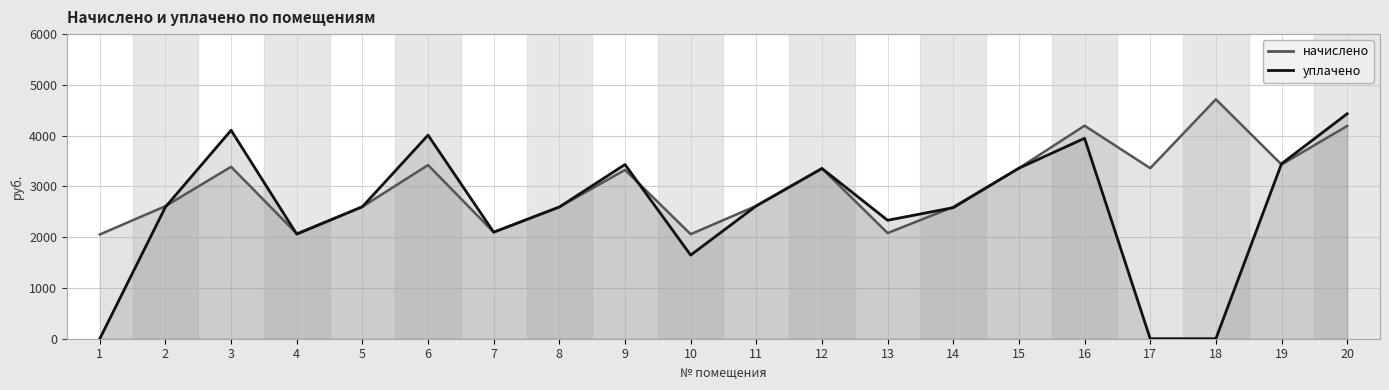

List the series in order of their peak value, highest first.

начислено, уплачено